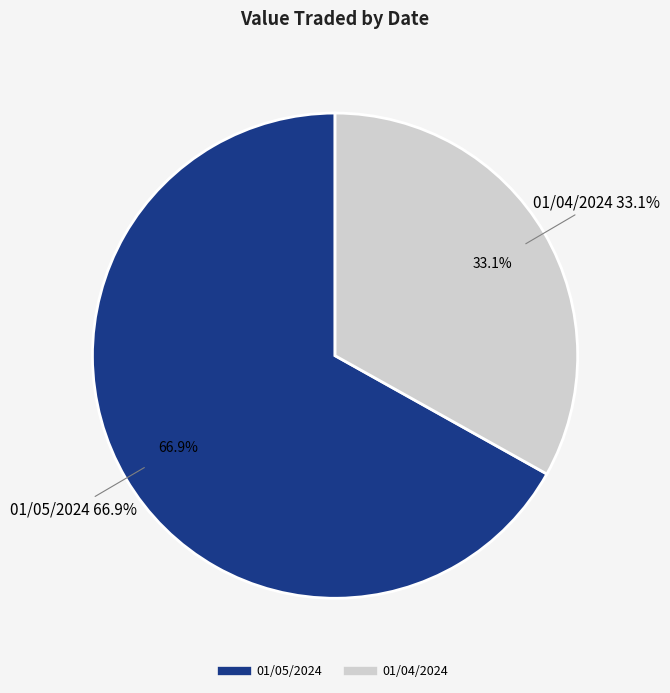

What is the majority slice?

01/05/2024